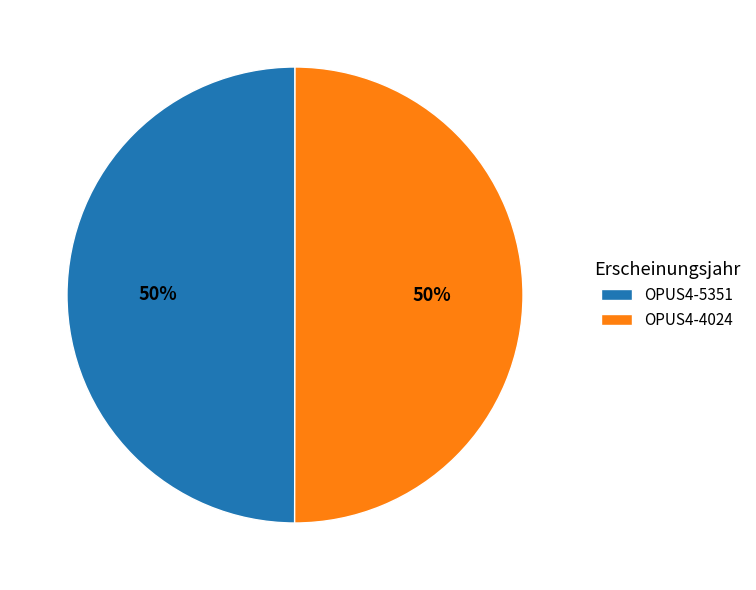

Count the number of slices in the pie.

2